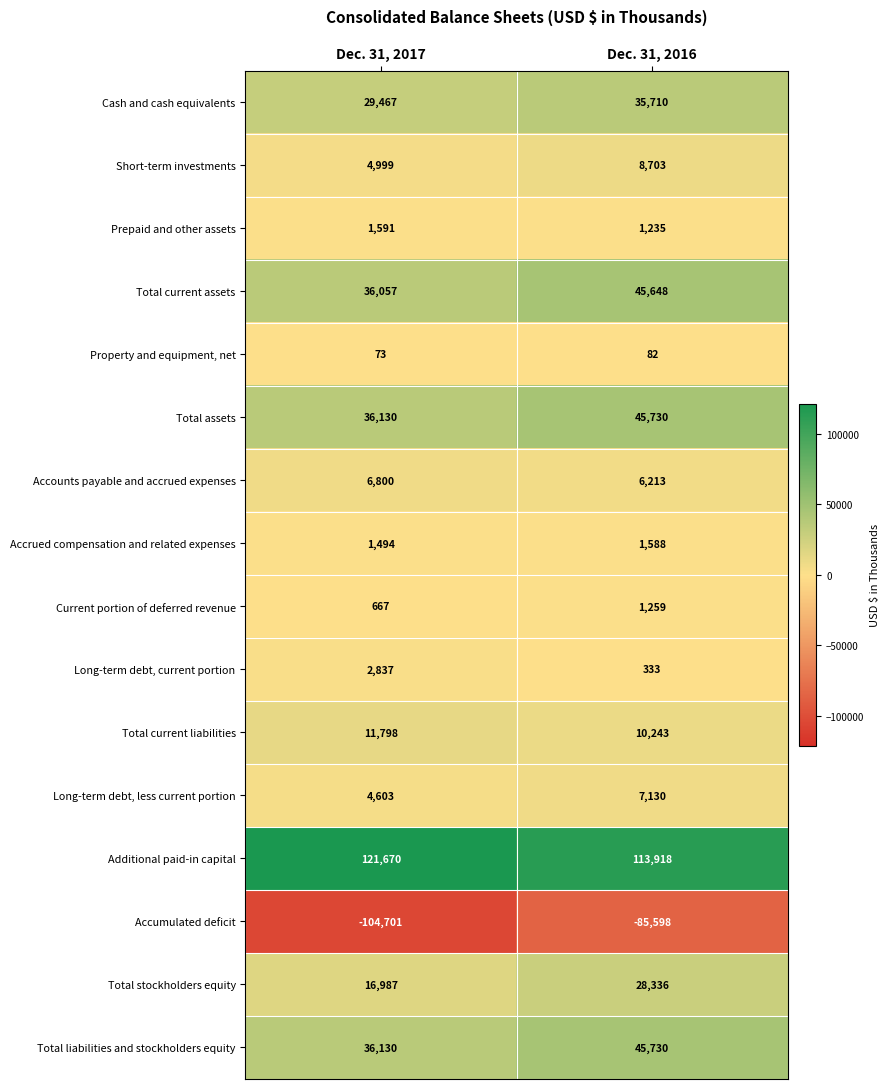

What is the total value across all series at Dec. 31, 2016?

266260